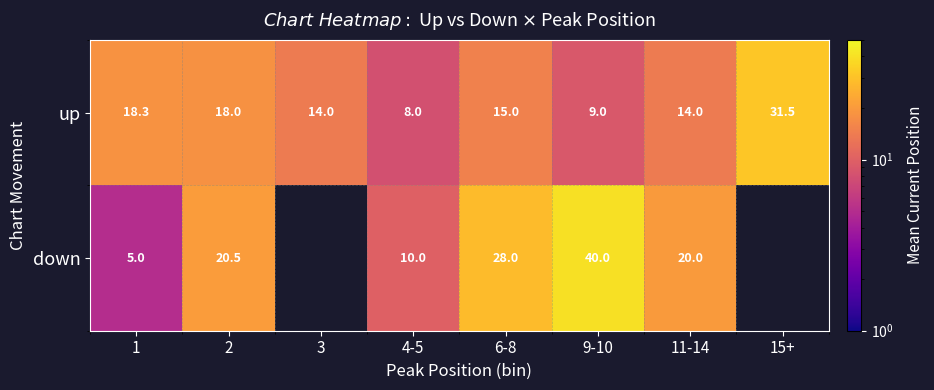

What is the average value of the up series?

16.0